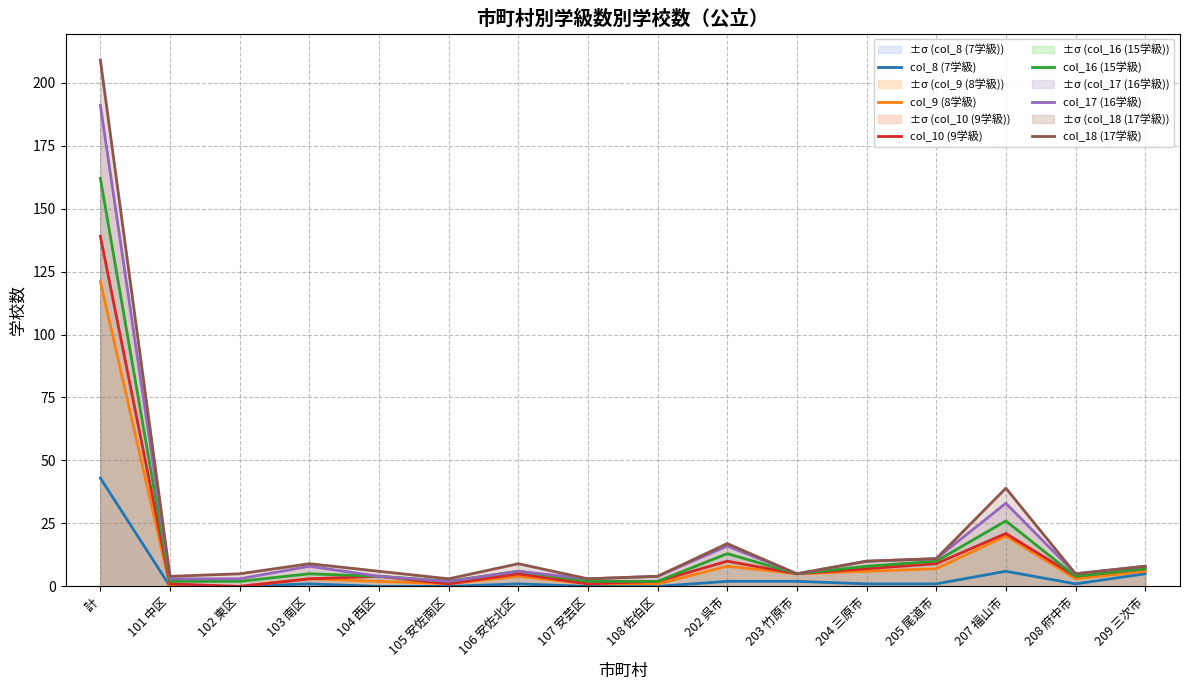

What is the value of the col_10 (9学級) point at the 9th from the left?

2